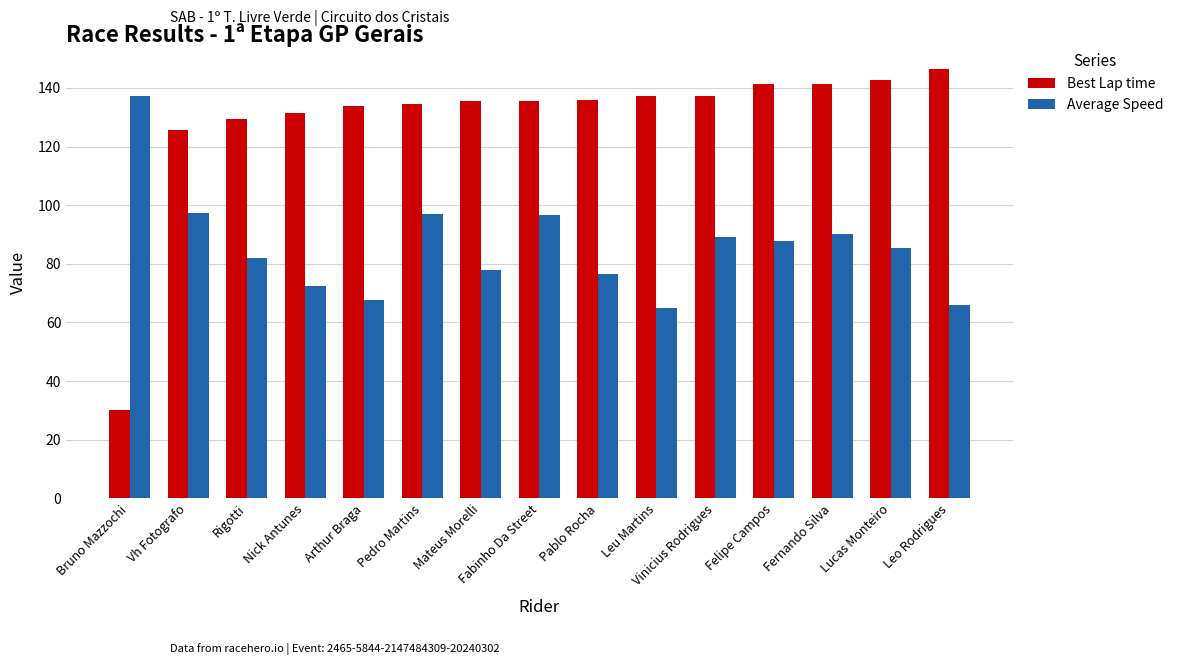

List the series in order of their peak value, lowest first.

Average Speed, Best Lap time